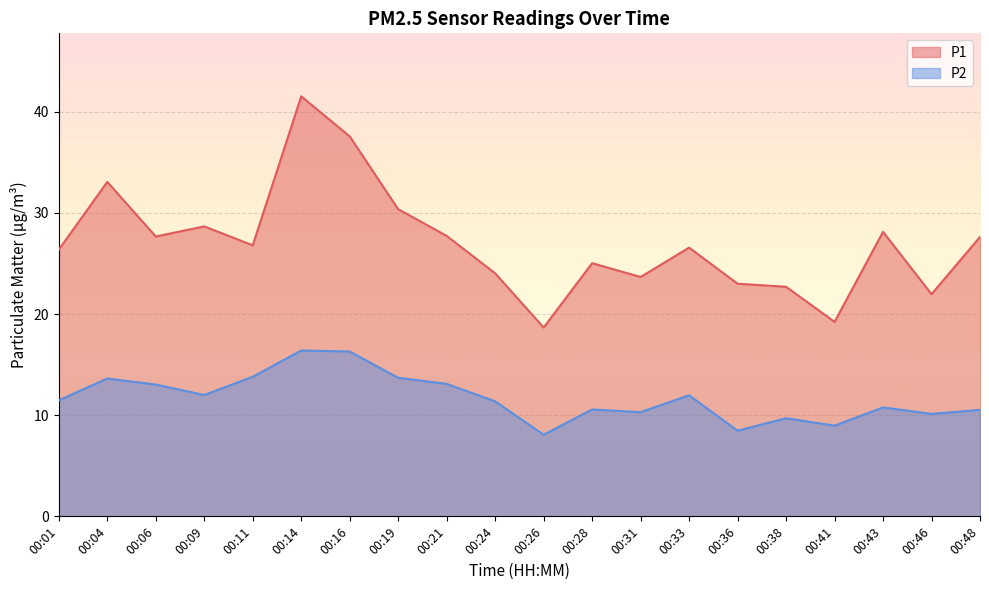

What is the value of the P2 point at the 15th from the left?

8.5